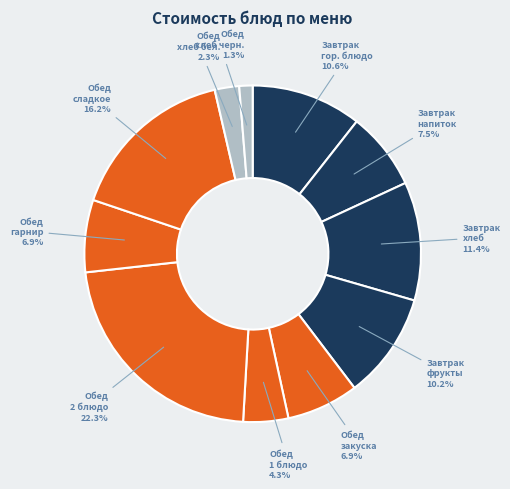

What is the ratio of the value at Обед закуска to the value at Обед сладкое?

0.4